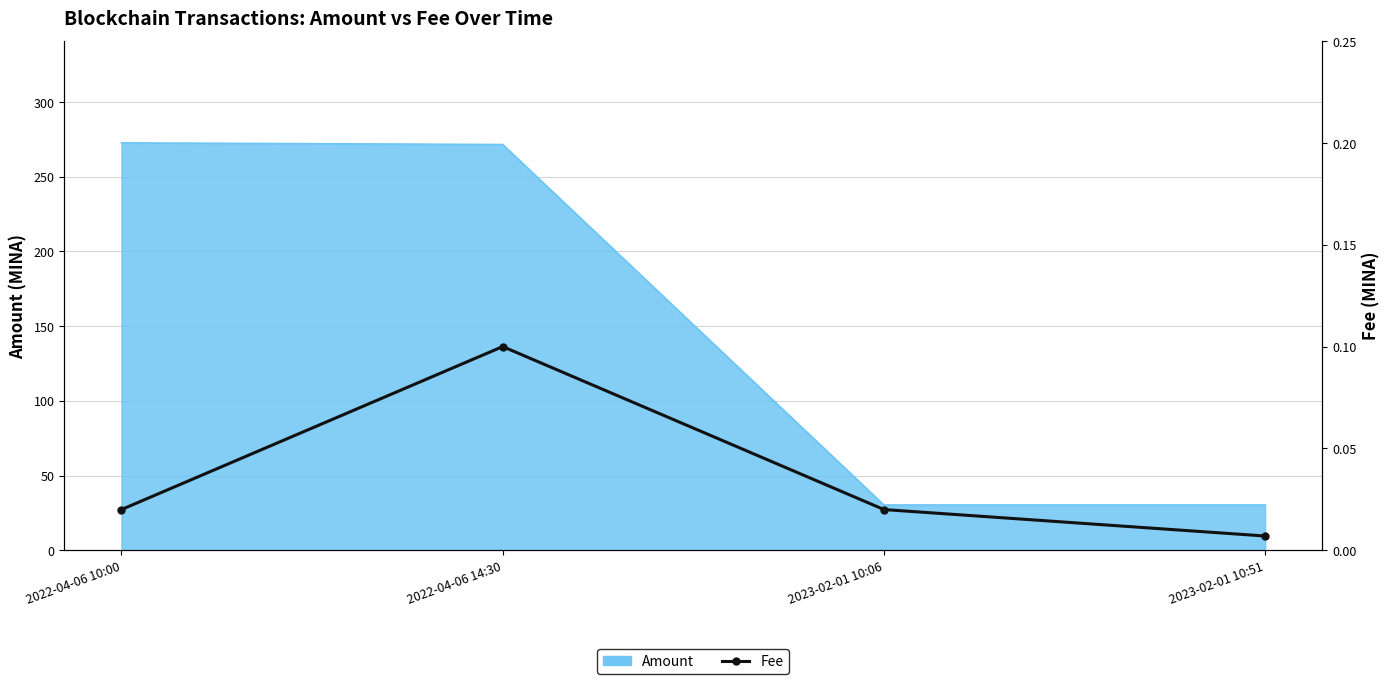

What is the label of the 1st point from the left?

2022-04-06 10:00